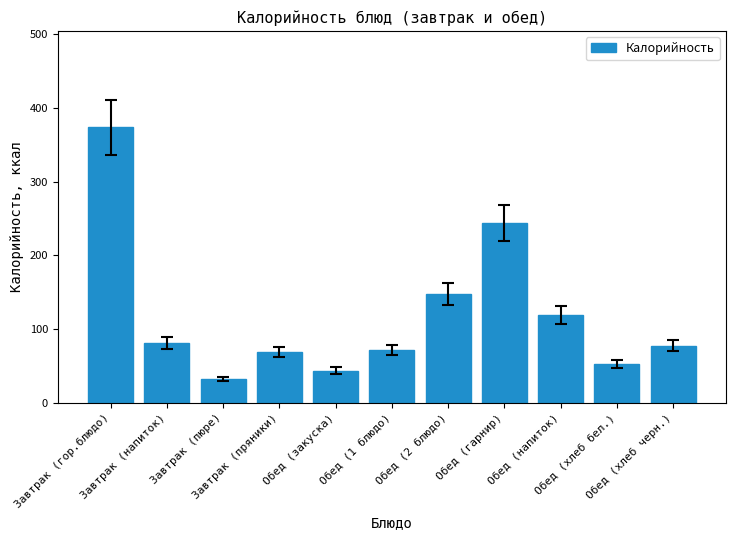

How many data points are above 77?

6